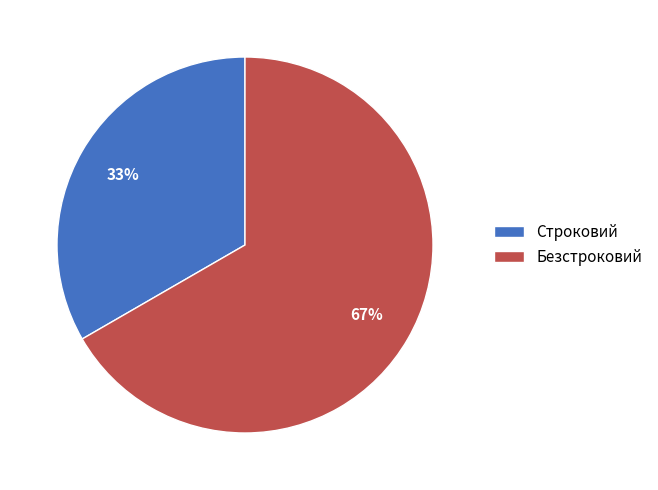

To the nearest percent, what percentage of the pie is Строковий?

33%